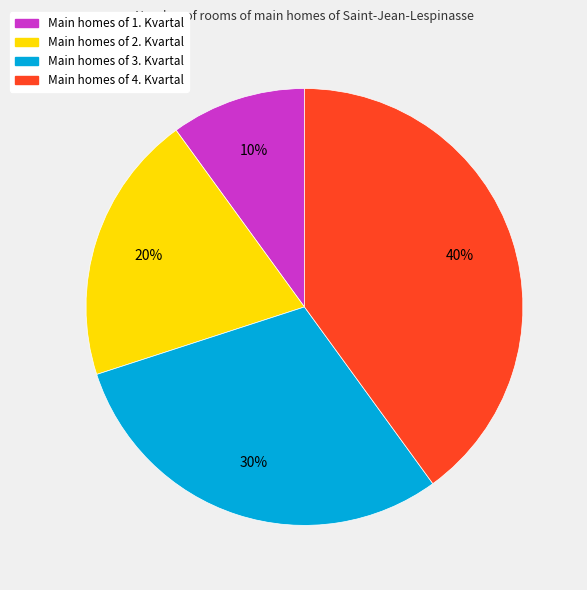

Count the number of slices in the pie.

4